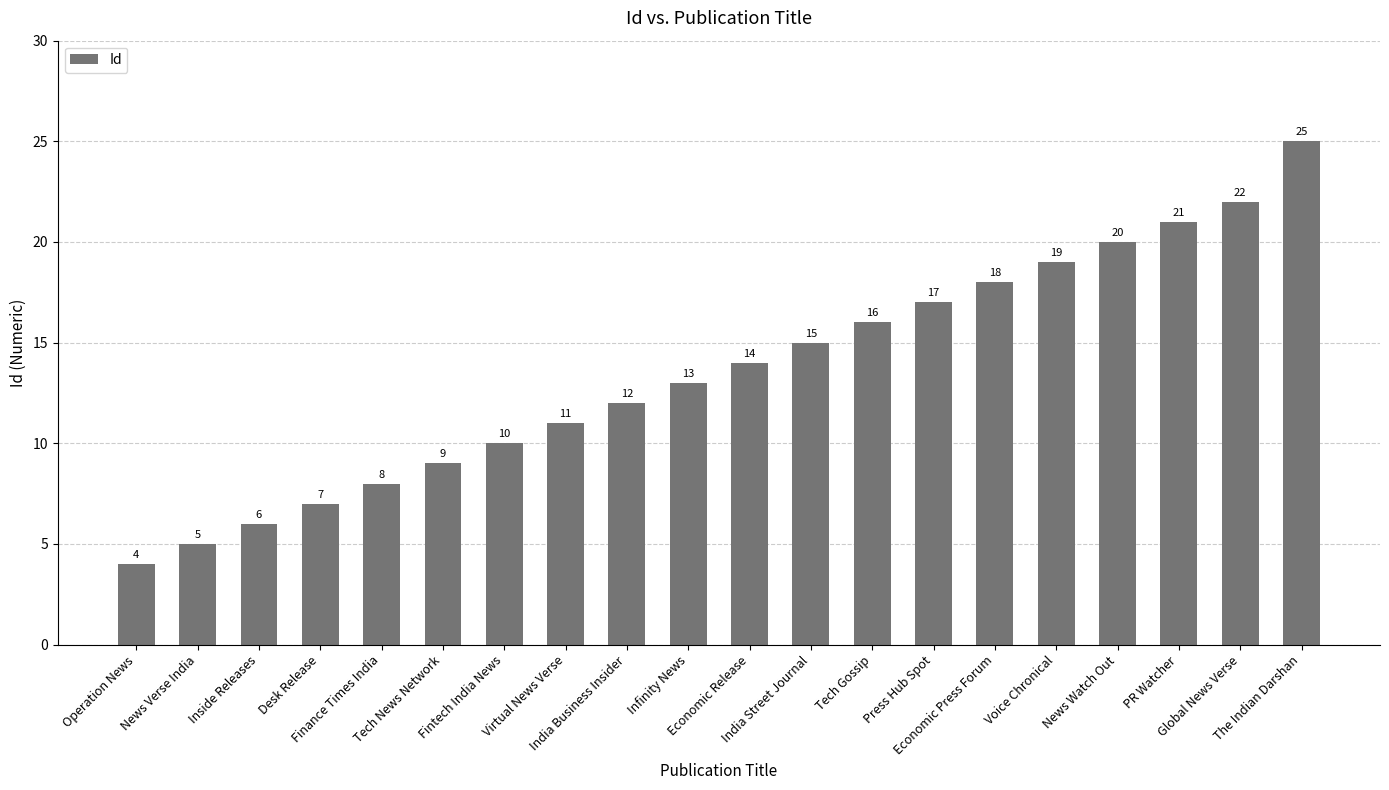

What is the greatest value displayed?

25